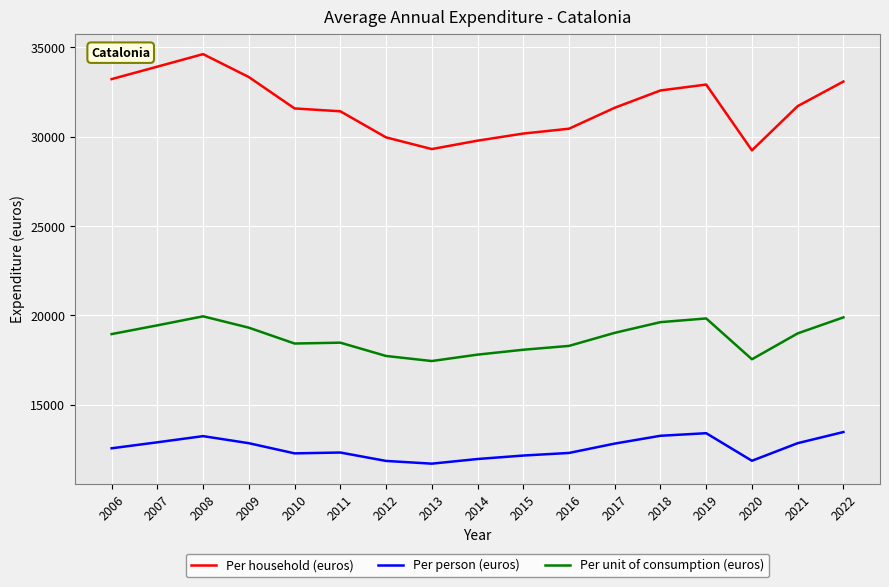

Which series changed the most between 2006 and 2008?

Per household (euros)